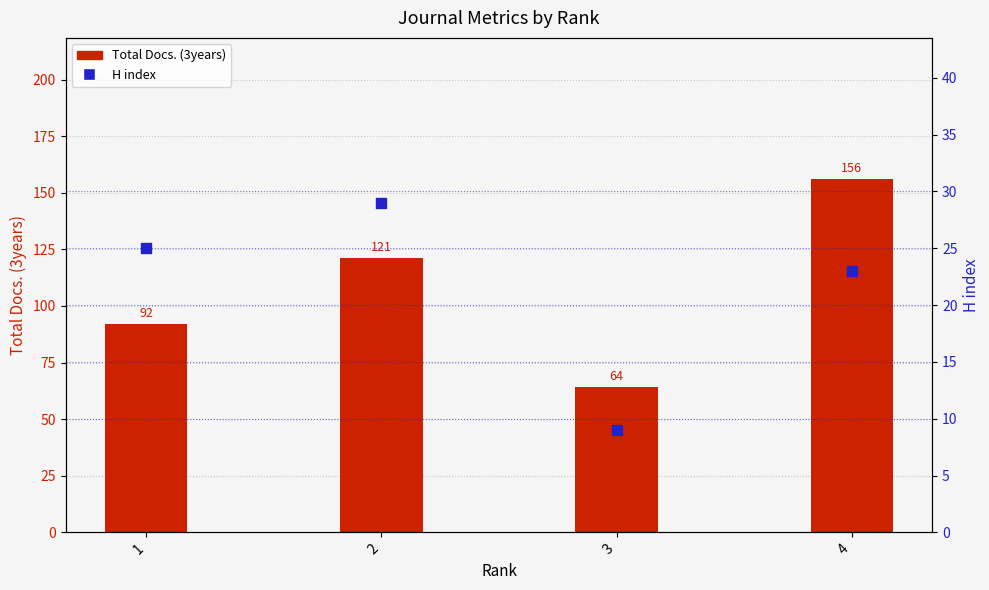

Which series has the largest Y range (max minus min)?

Total Docs. (3years)